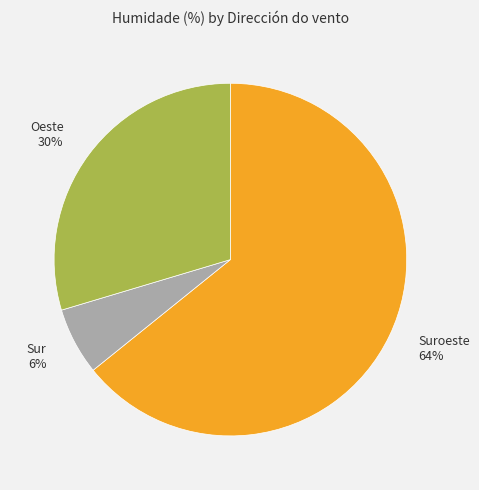

To the nearest percent, what portion does Sur represent?

6%